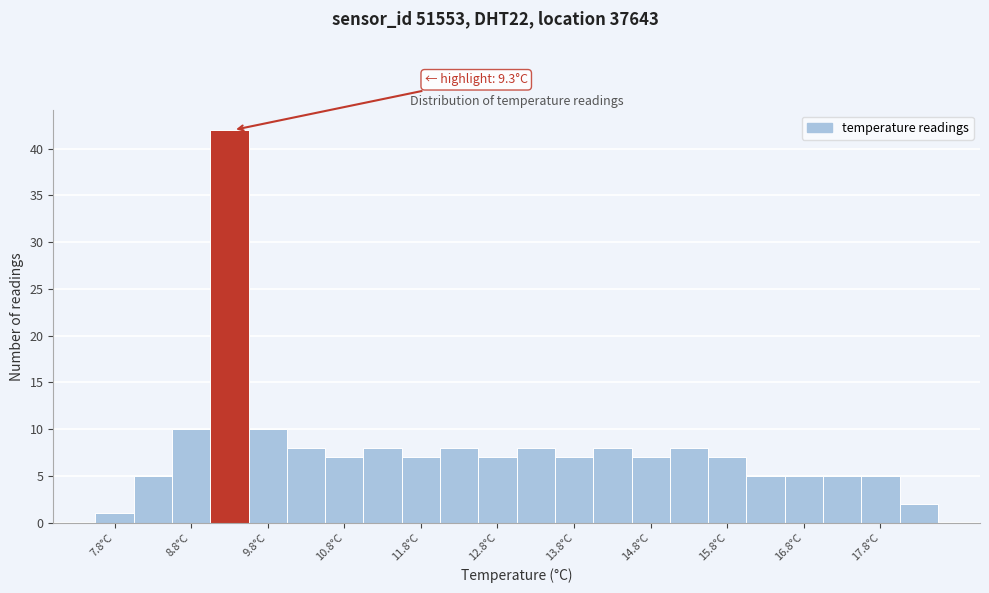

Over which range of the x-axis is the bar tallest?

9.0 to 9.5